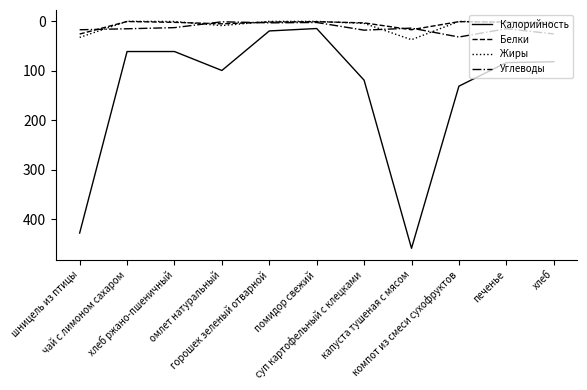

Which series ends up on top after the final intersection of Белки and Углеводы?

Углеводы